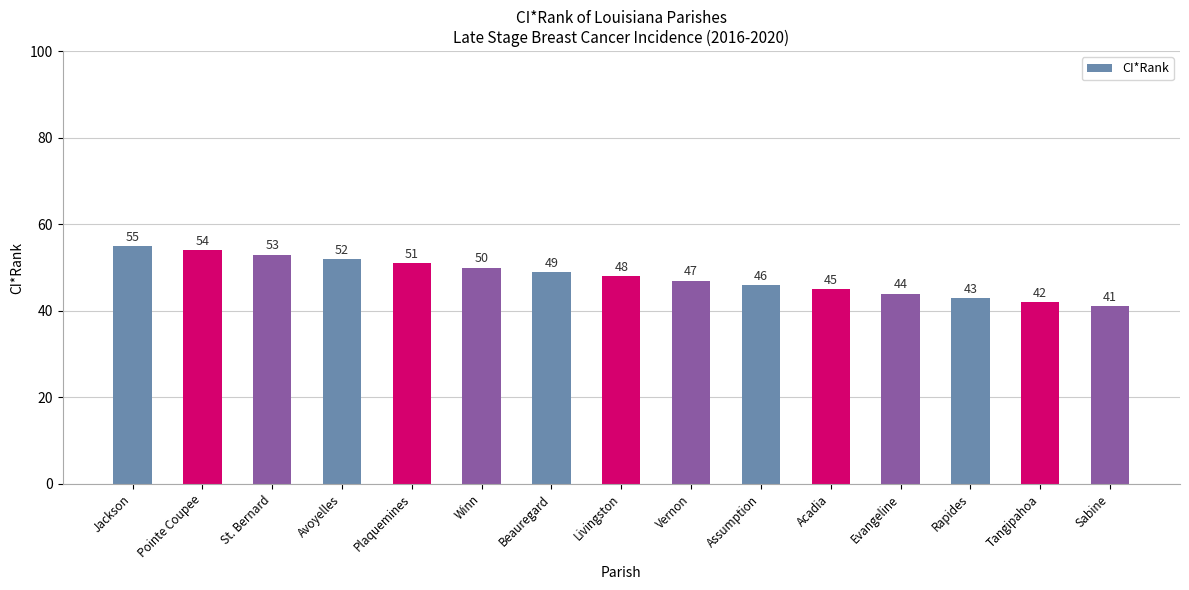

The chart shows a value of 25 at Sabine. True or false?

False